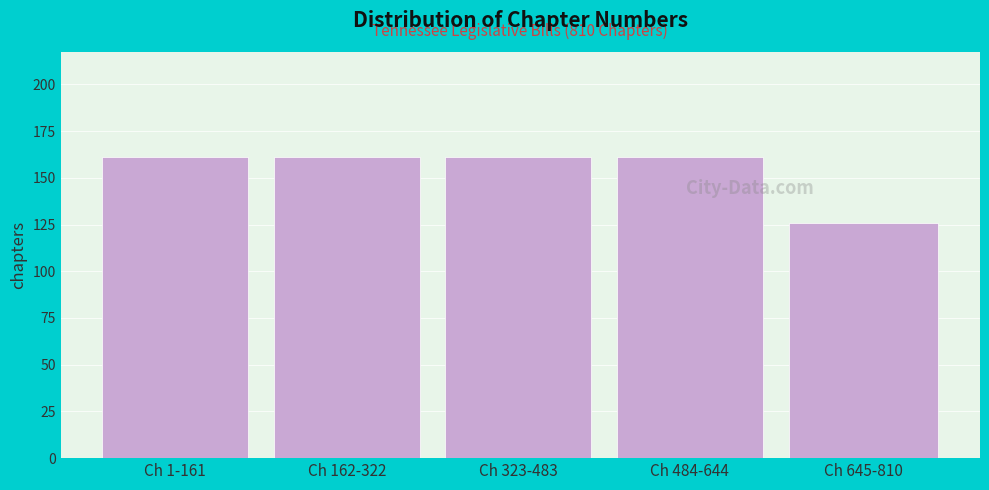

Reading right to left, extract all data points from this chart.

126	161	161	161	161